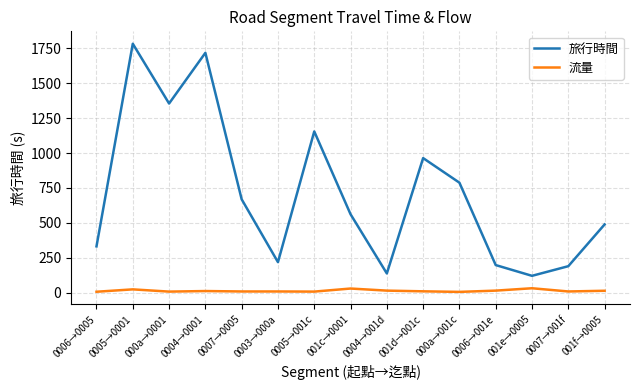

Which category has the highest value across all series?

0005→0001